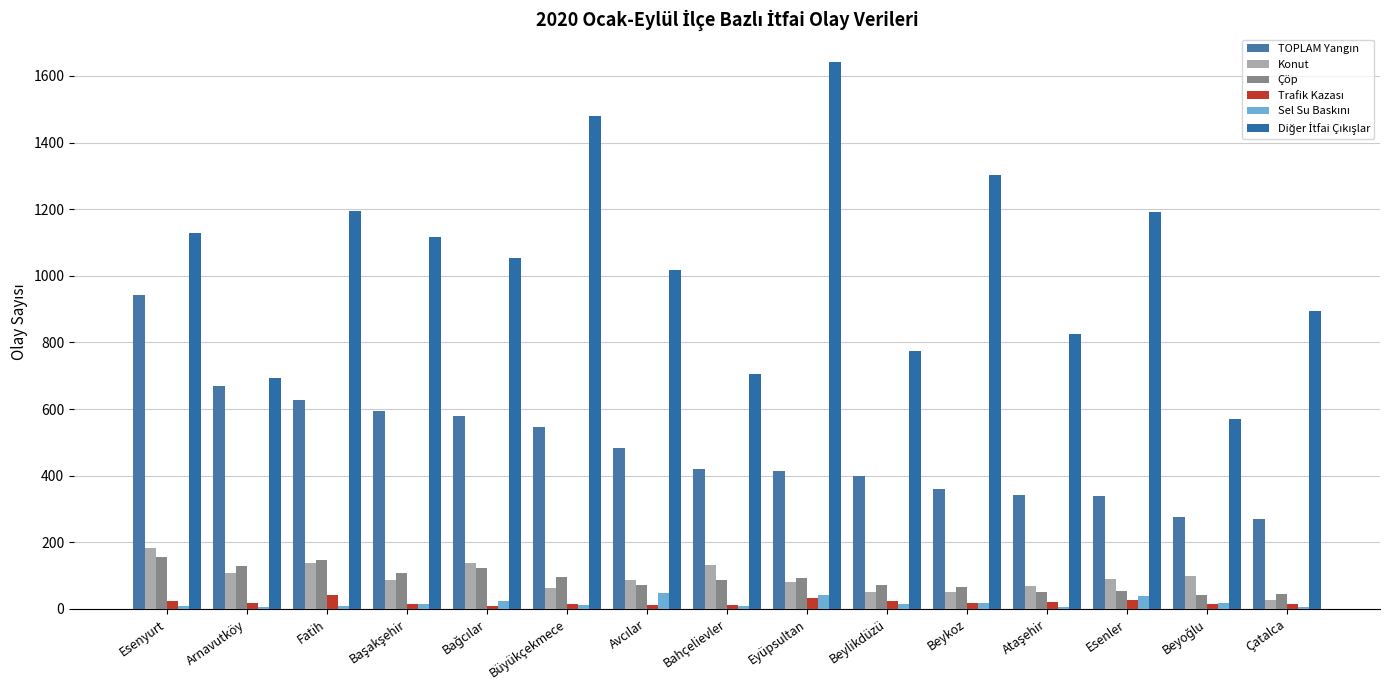

The value of Çöp at Esenler is 91. True or false?

False